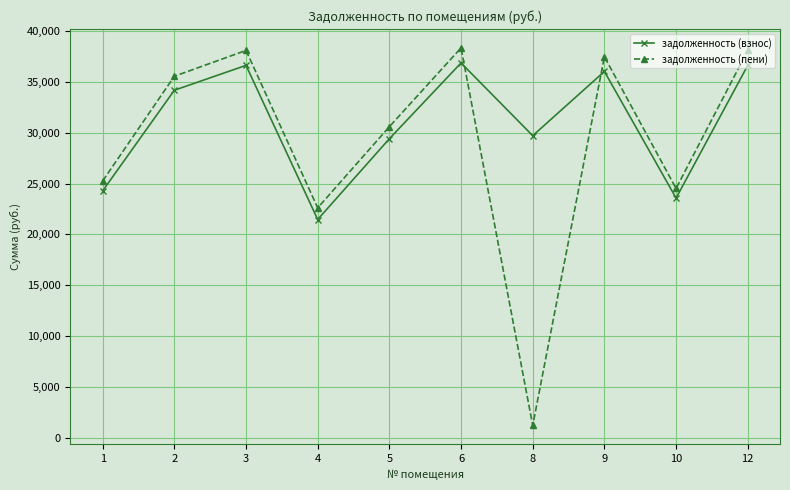

True or false: задолженность (пени) has a value of 35576.4 at 2.

True